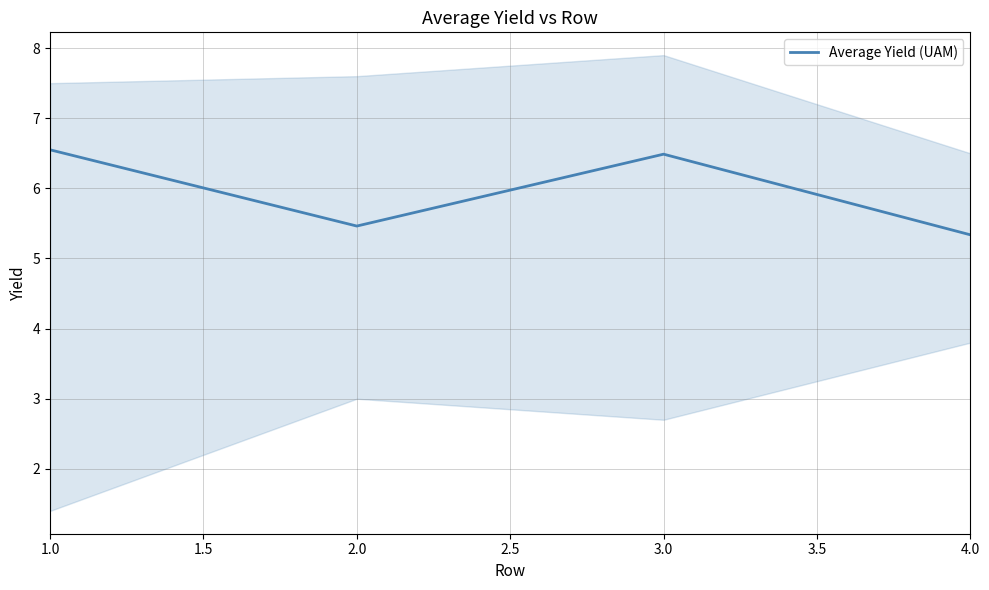

Where does the Average Yield (UAM) series first go above 6?

1.0